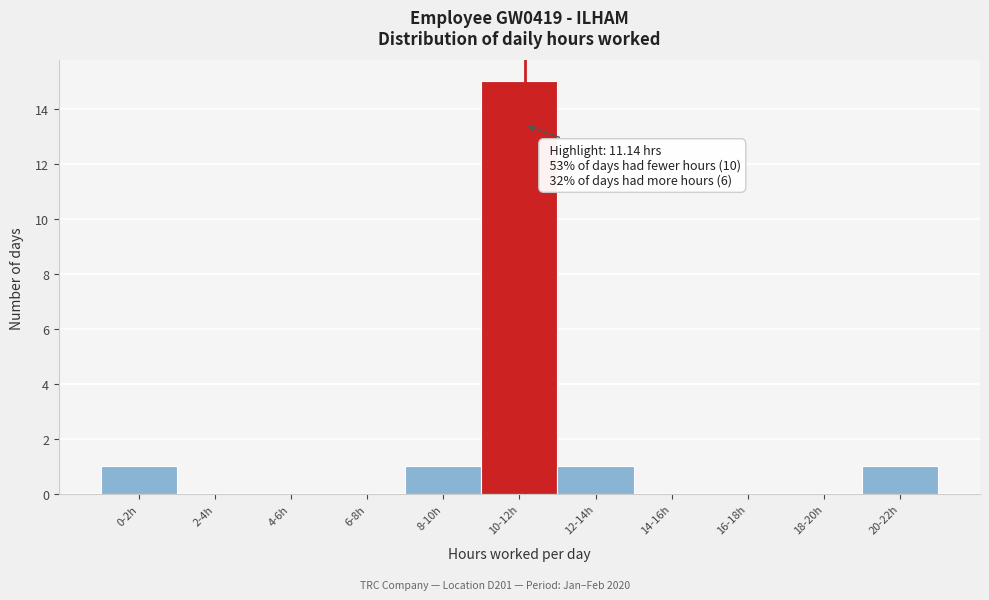

Reading left to right, transcribe all the data shown in this chart.

0-2h=1	2-4h=0	4-6h=0	6-8h=0	8-10h=1	10-12h=15	12-14h=1	14-16h=0	16-18h=0	18-20h=0	20-22h=1